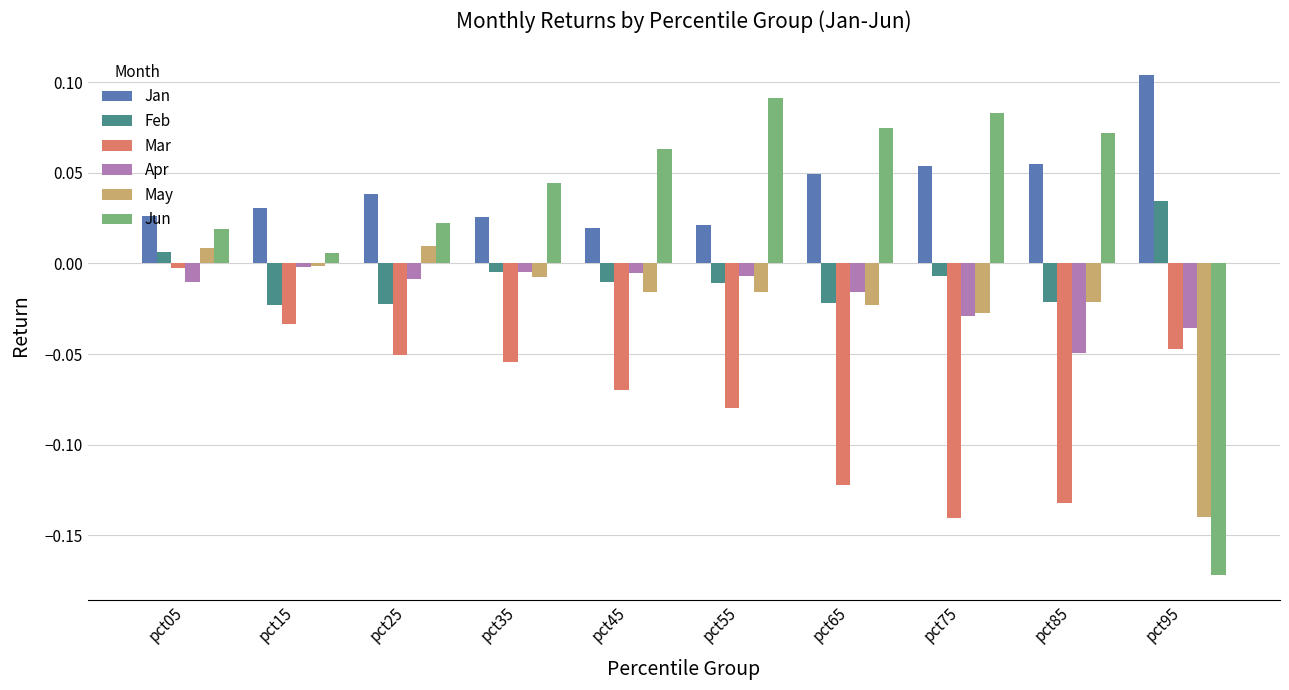

Which label corresponds to the smallest value in the chart?

pct95